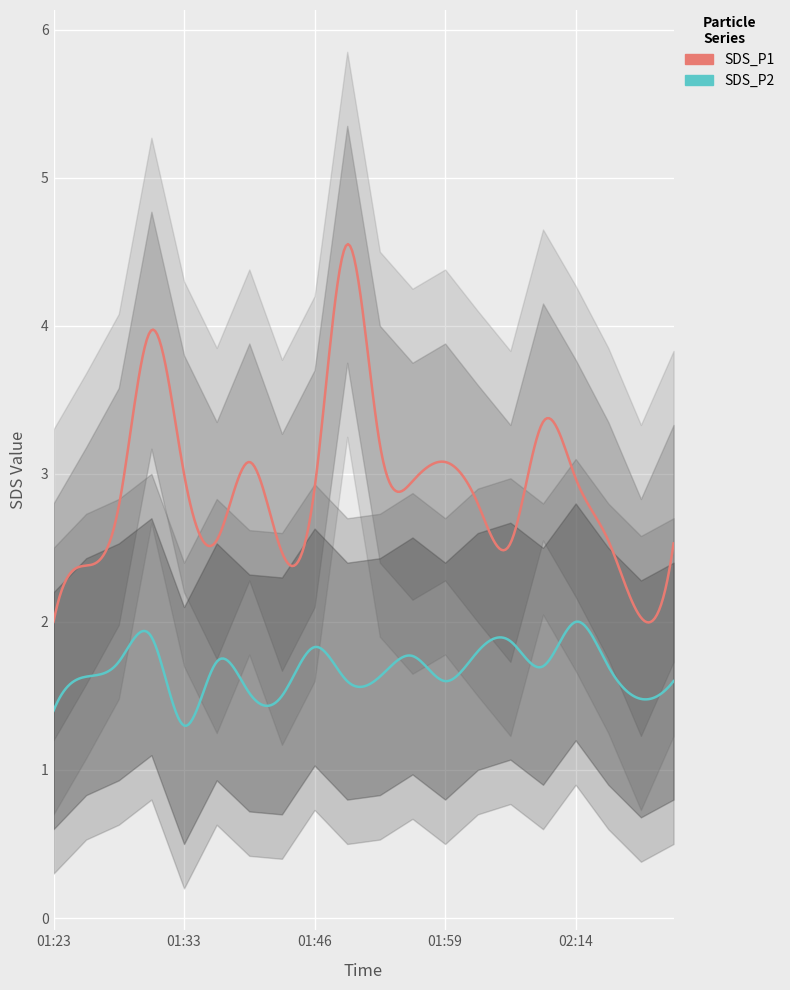

What is the minimum value for SDS_P2?

1.3